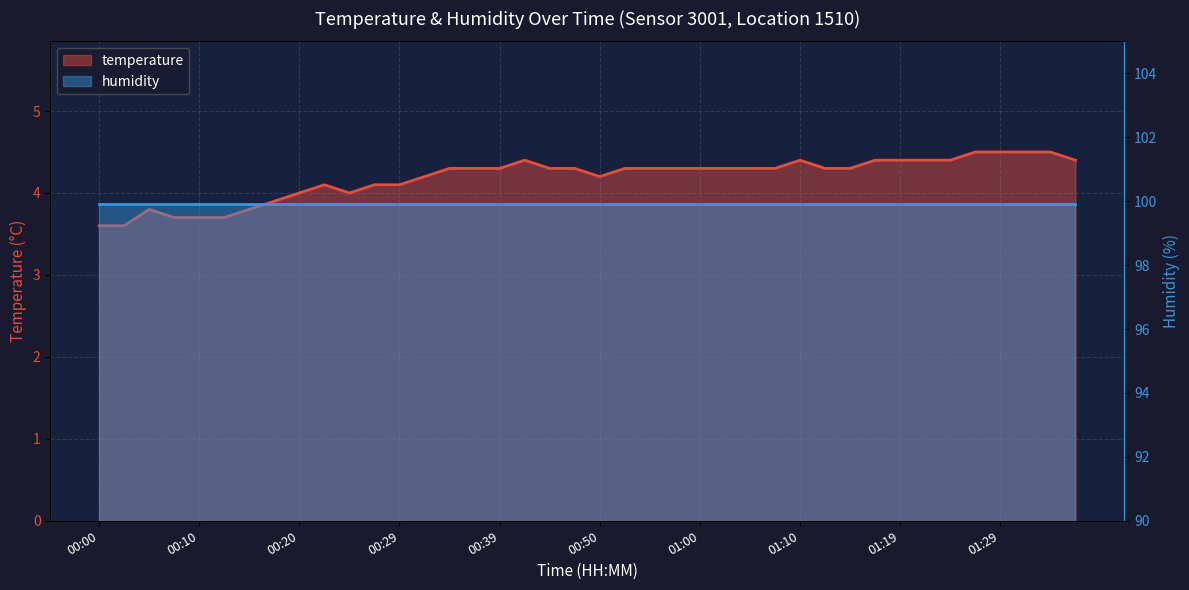

Reading left to right, what are all the values shown in this chart?

00:00=3.6	00:02=3.6	00:05=3.8	00:07=3.7	00:10=3.7	00:12=3.7	00:15=3.8	00:17=3.9	00:20=4.0	00:22=4.1	00:25=4.0	00:27=4.1	00:29=4.1	00:32=4.2	00:34=4.3	00:37=4.3	00:39=4.3	00:42=4.4	00:45=4.3	00:47=4.3	00:50=4.2	00:52=4.3	00:55=4.3	00:57=4.3	01:00=4.3	01:02=4.3	01:05=4.3	01:07=4.3	01:10=4.4	01:12=4.3	01:14=4.3	01:17=4.4	01:19=4.4	01:22=4.4	01:24=4.4	01:27=4.5	01:29=4.5	01:32=4.5	01:34=4.5	01:36=4.4